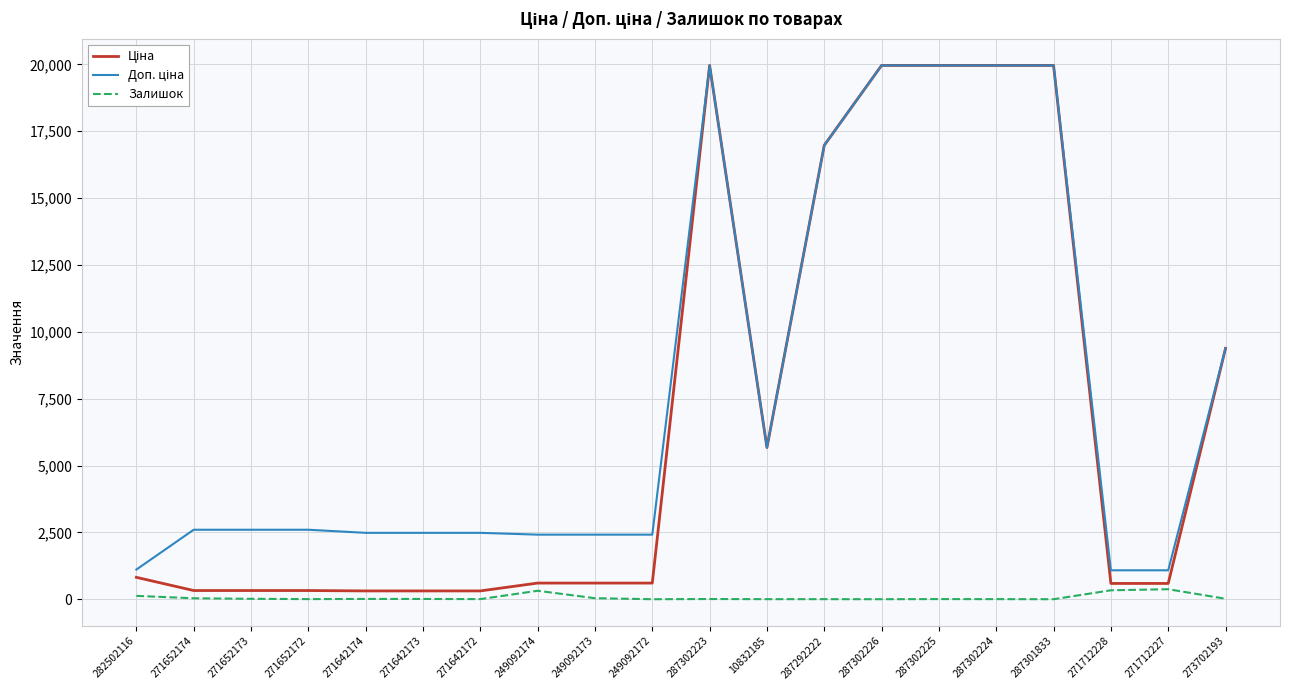

What is the spread (max minus min) of values at 287301833?

19964.2